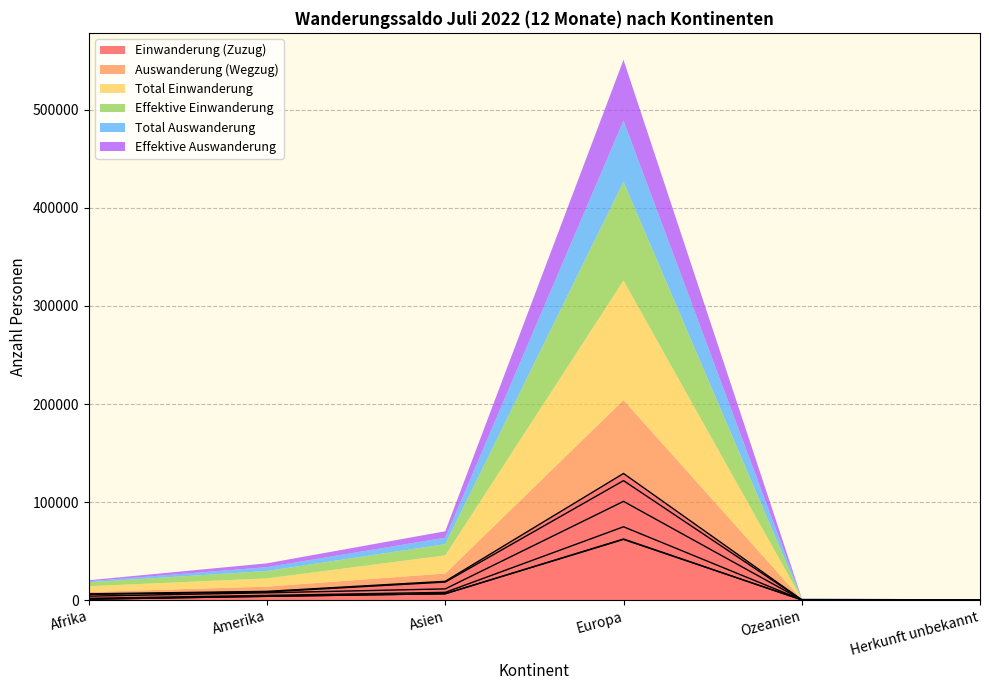

What are all the series names shown in the legend?

Einwanderung (Zuzug), Auswanderung (Wegzug), Total Einwanderung, Effektive Einwanderung, Total Auswanderung, Effektive Auswanderung